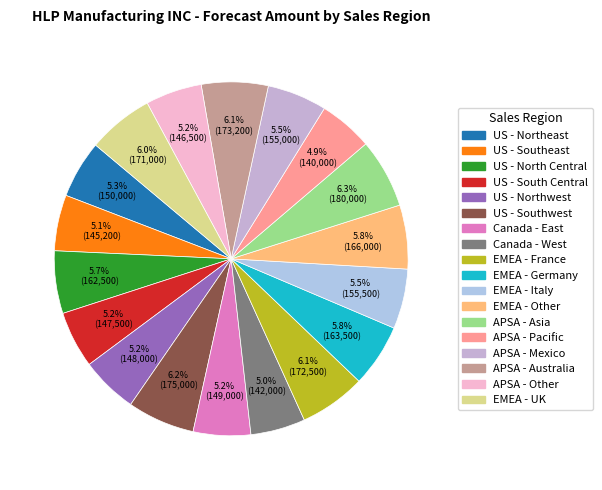

Rank the categories by value from highest to lowest.

APSA - Asia, US - Southwest, APSA - Australia, EMEA - France, EMEA - UK, EMEA - Other, EMEA - Germany, US - North Central, EMEA - Italy, APSA - Mexico, US - Northeast, Canada - East, US - Northwest, US - South Central, APSA - Other, US - Southeast, Canada - West, APSA - Pacific